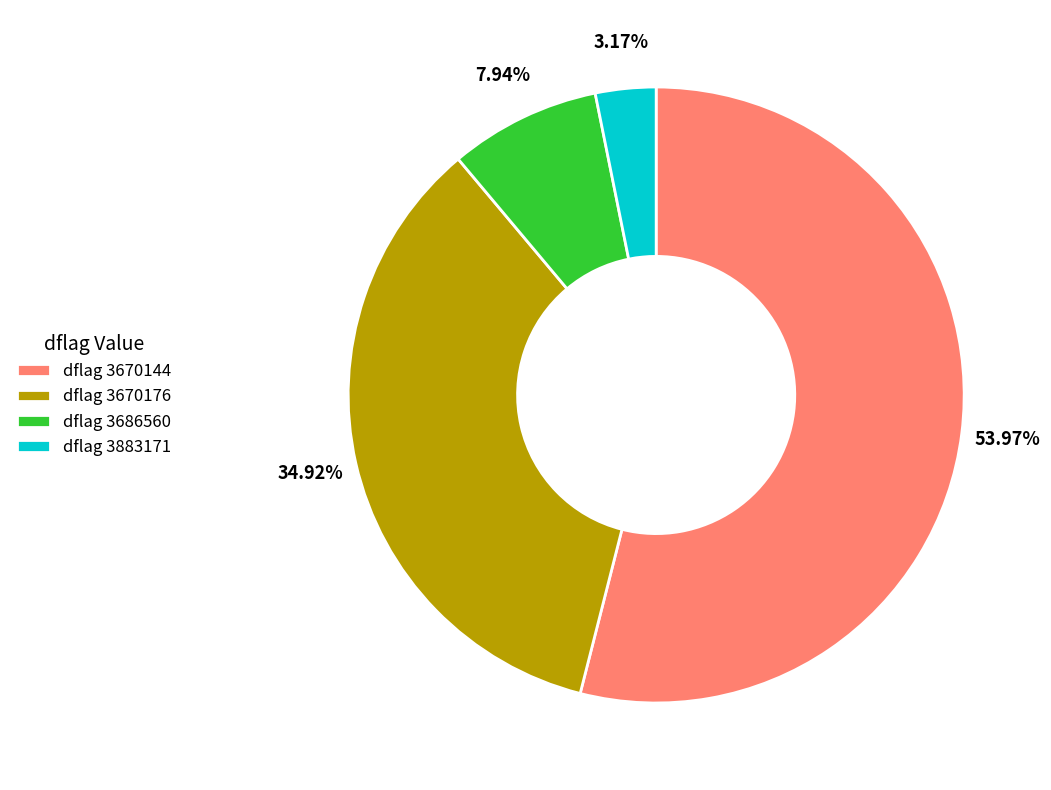

To the nearest percent, what is the difference between the largest and smallest slice percentages?

51%